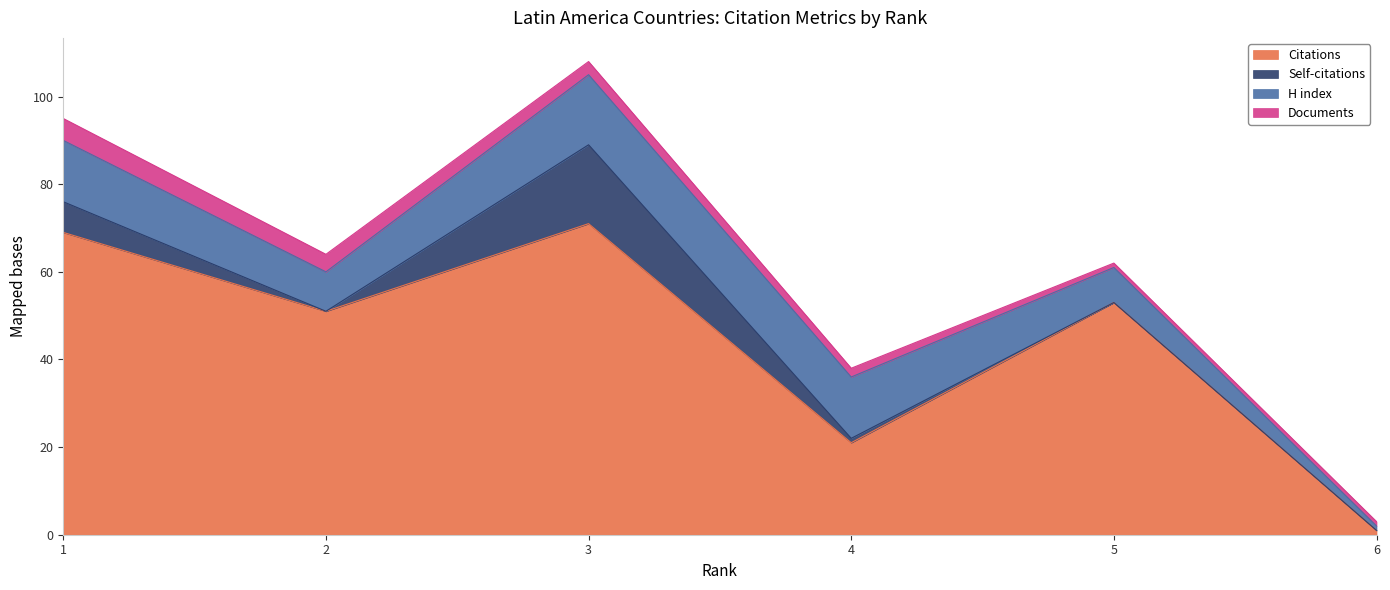

Which series has the largest range (max minus min)?

Citations